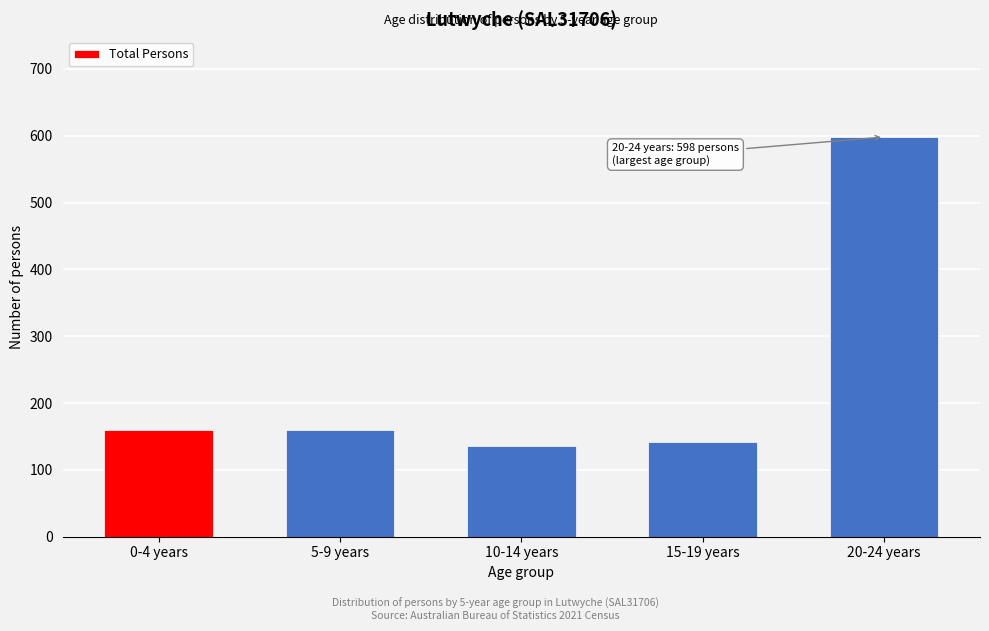

Reading left to right, what are all the values shown in this chart?

160	160	136	141	598